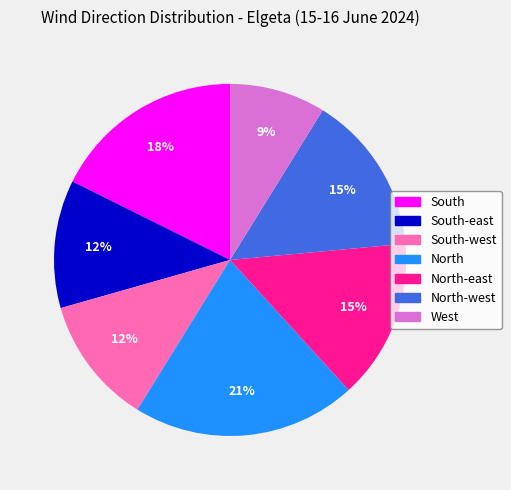

Is there any slice that represents more than half of the pie?

No